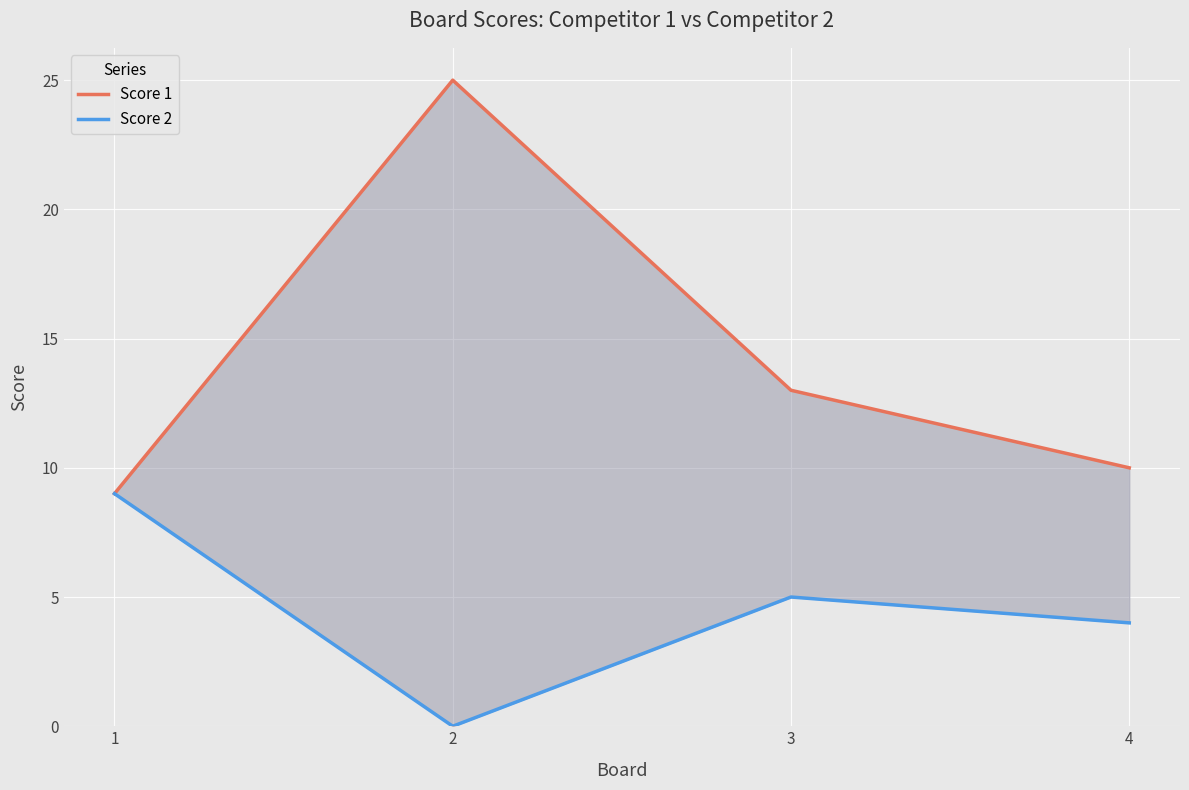

What is the sum of all Score 1 values?

57